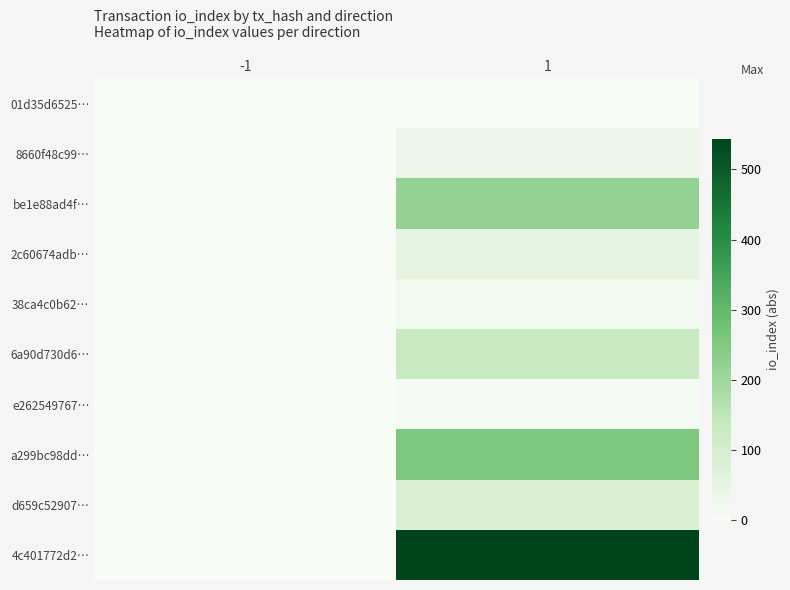

How many categories are shown in the chart?

2